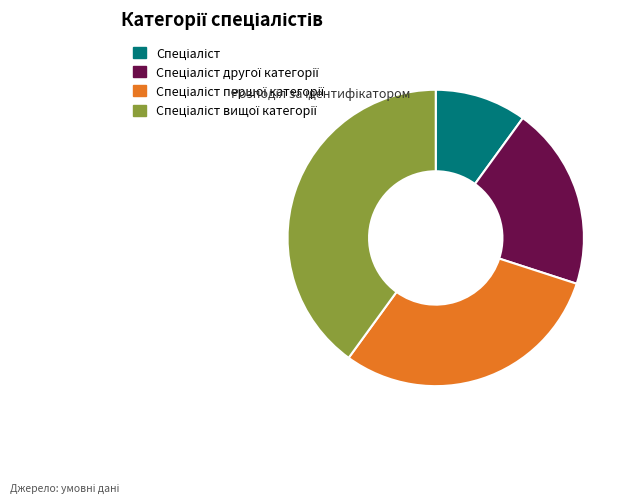

Is there a majority slice in this chart?

No